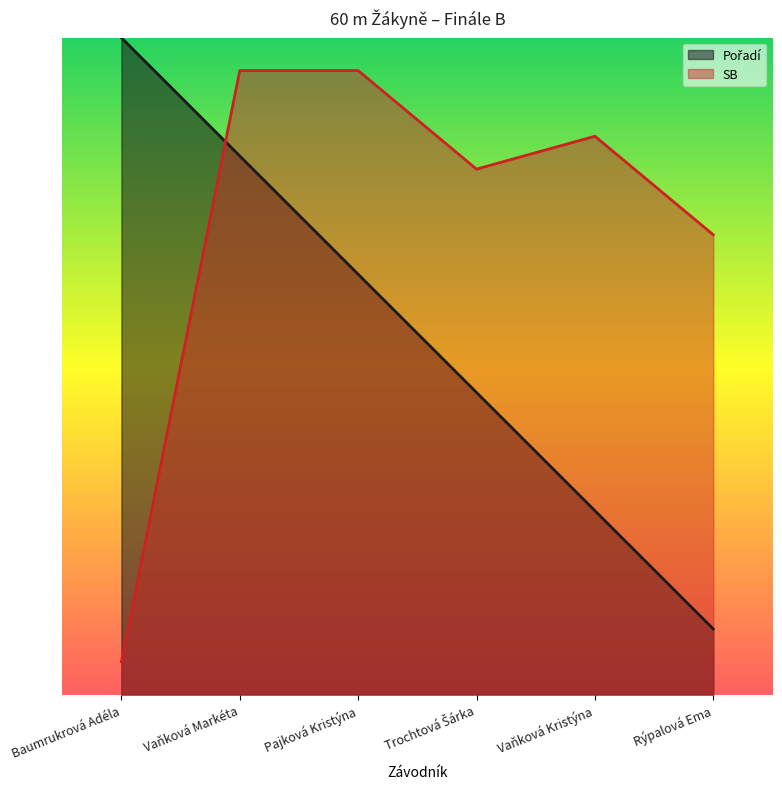

Reading left to right, list all the values displayed in this chart.

Pořadí: 10.0	8.2	6.4	4.6	2.8	1.0
SB: 0.5	9.5	9.5	8.0	8.5	7.0